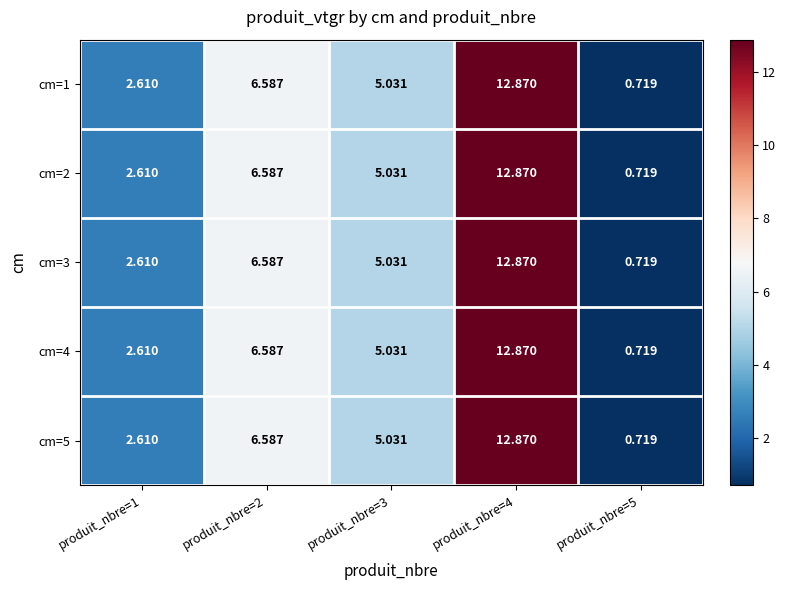

How many distinct data groups are displayed?

5